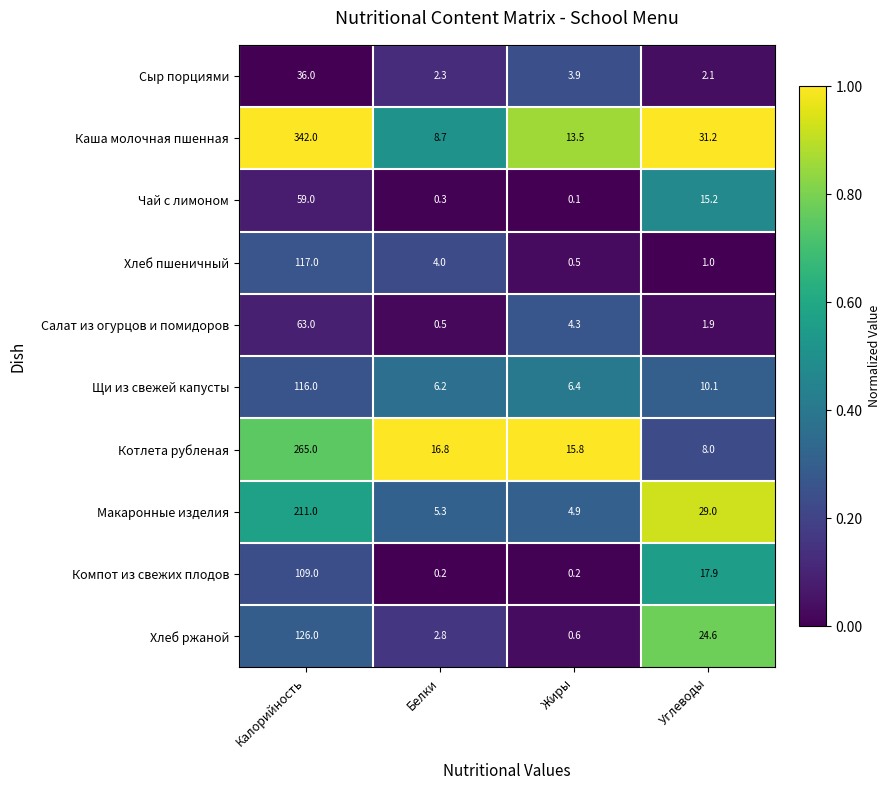

How many series are shown in this chart?

10